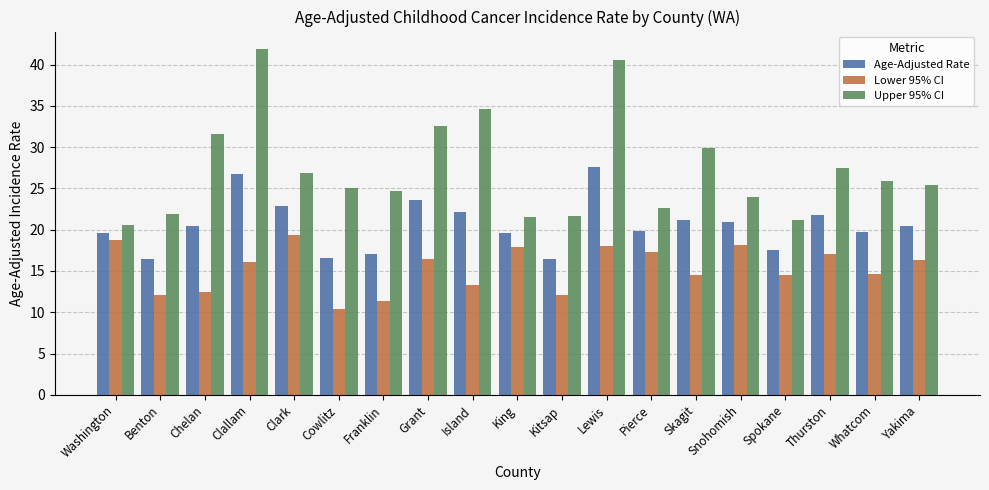

What position from the right is Skagit?

6